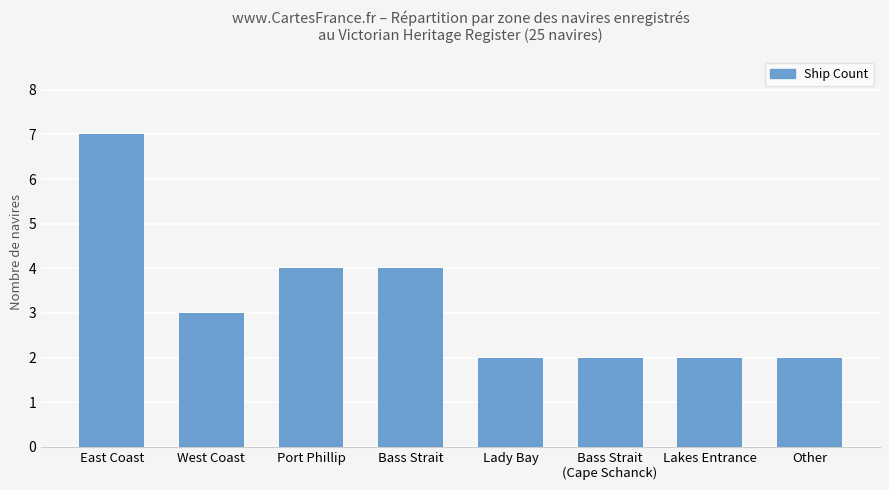

How many data points are less than 3?

4